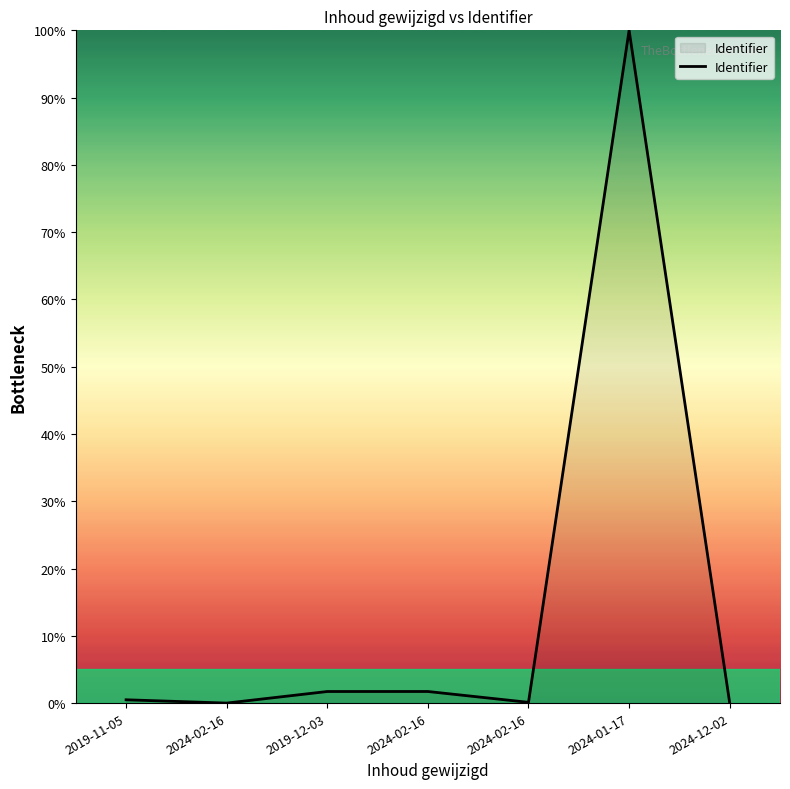

How many categories are shown in the chart?

7